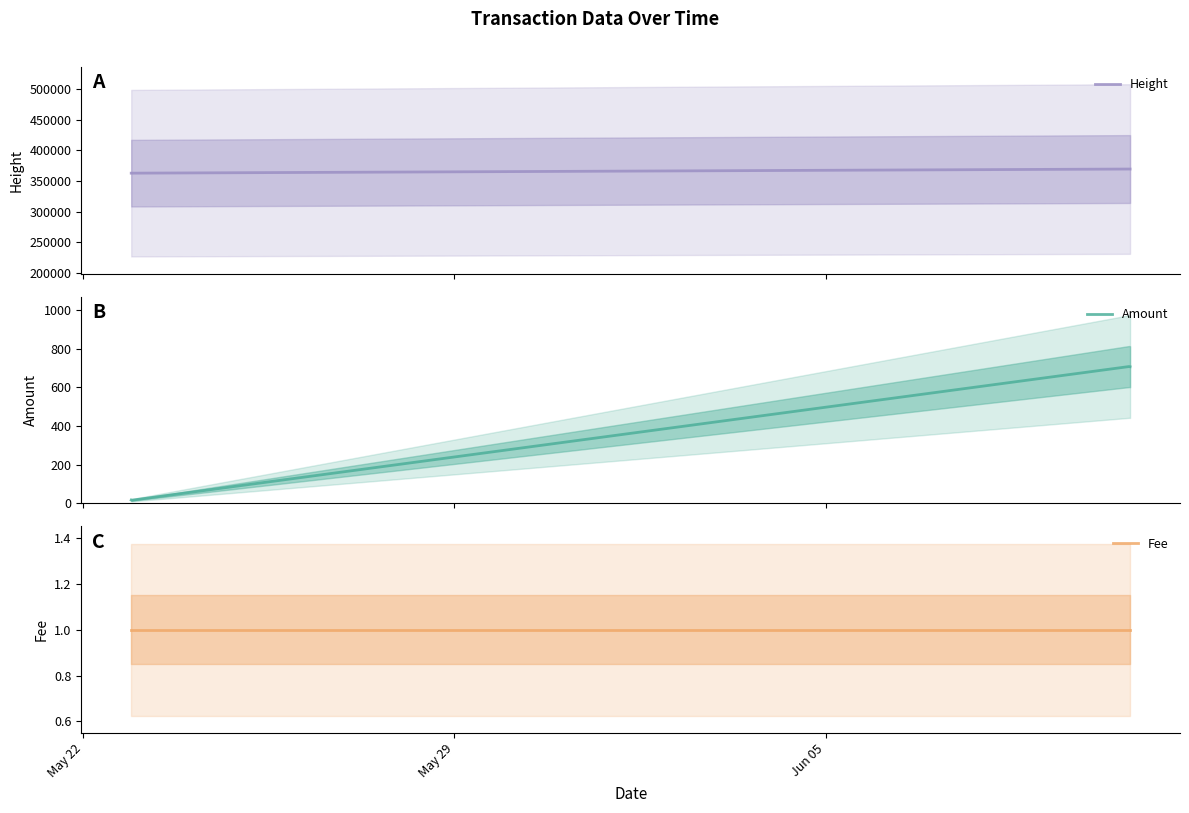

Which series has the largest range (max minus min)?

Height